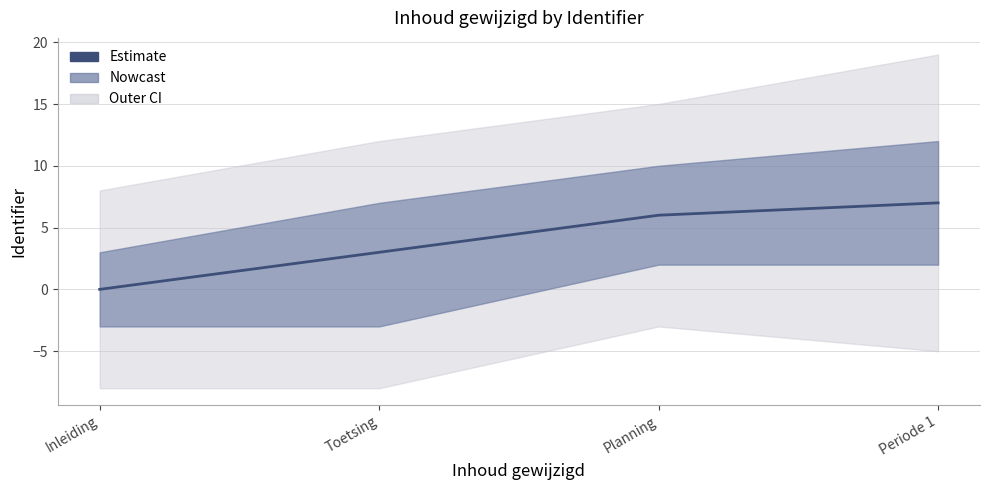

Reading right to left, list all the values displayed in this chart.

7	6	3	0